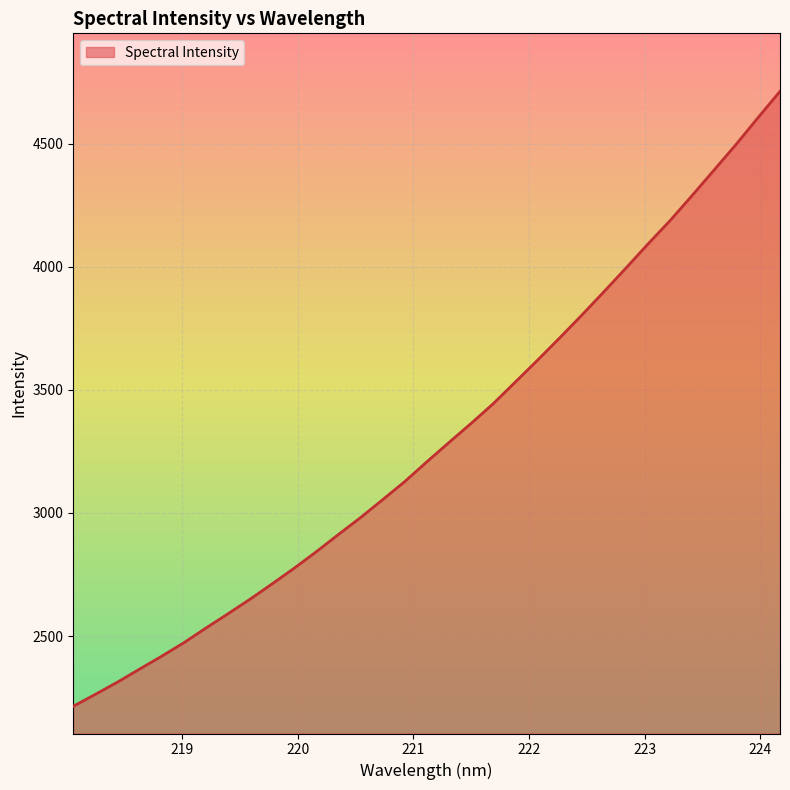

What is the smallest value displayed?

2214.8